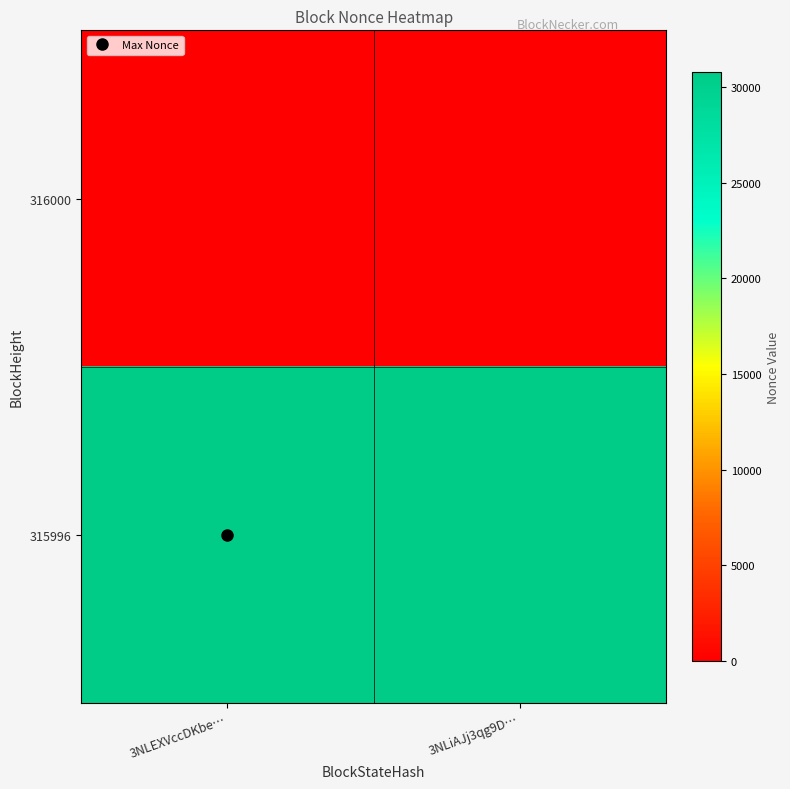

Reading right to left, extract all data points from this chart.

316000: 3NLiAJj3qg9D…=0	3NLEXVccDKbe…=0
315996: 3NLiAJj3qg9D…=30764	3NLEXVccDKbe…=30764